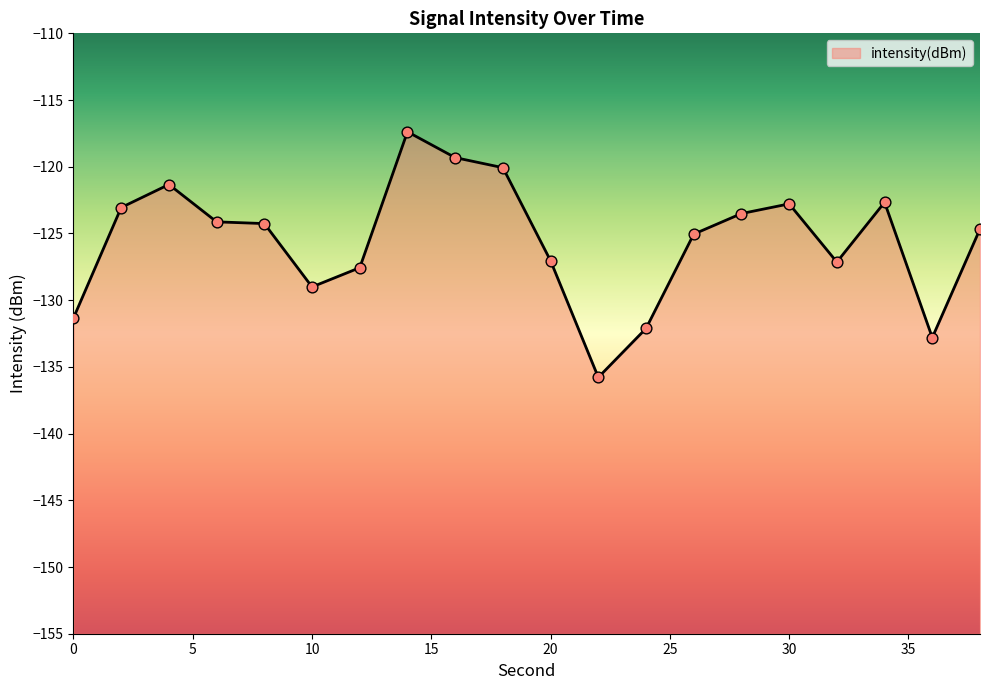

What is the change in value from 4 to 22?

-14.5